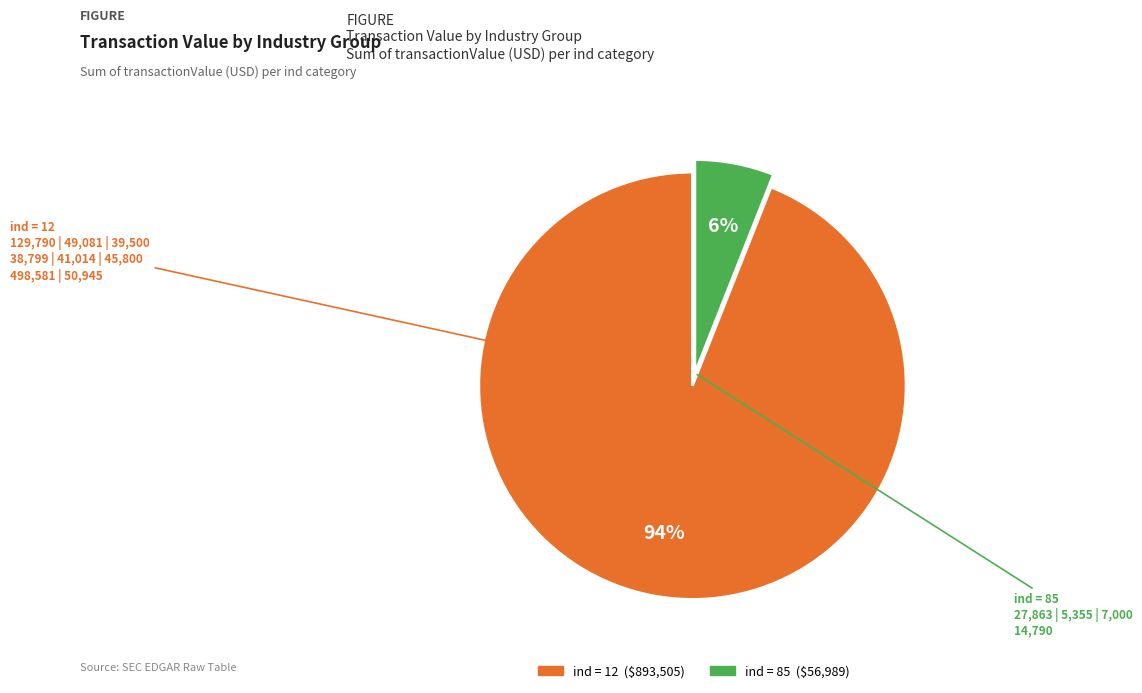

Is there a majority slice in this chart?

Yes